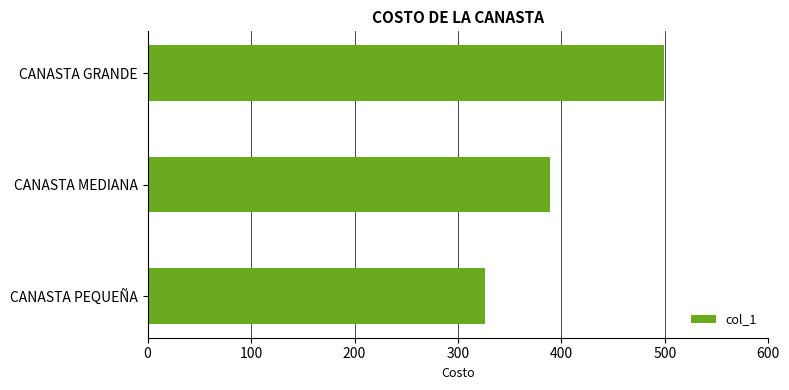

List the labels in order of value, smallest first.

CANASTA PEQUEÑA, CANASTA MEDIANA, CANASTA GRANDE